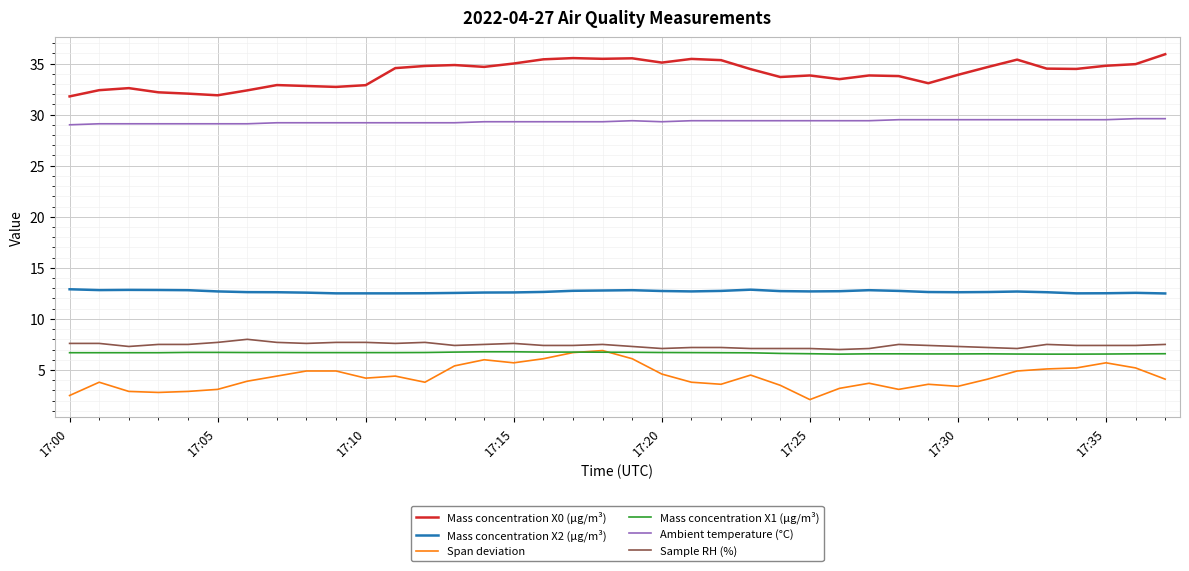

What is the maximum value shown in the chart?

35.9